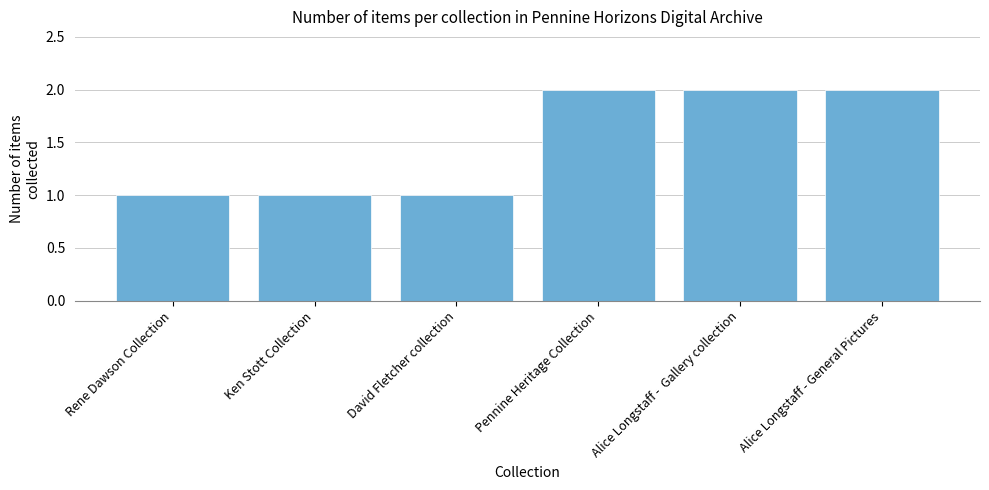

What position from the right is Alice Longstaff - General Pictures?

1